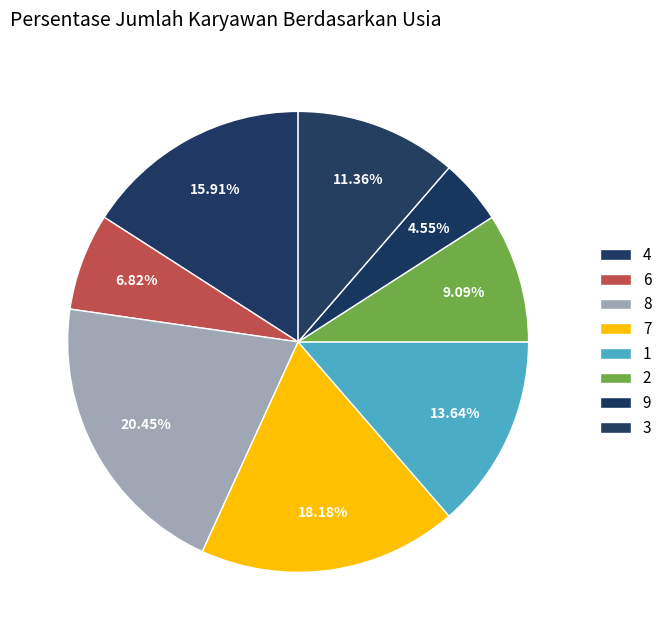

Rank the categories by value from lowest to highest.

9, 6, 2, 3, 1, 4, 7, 8